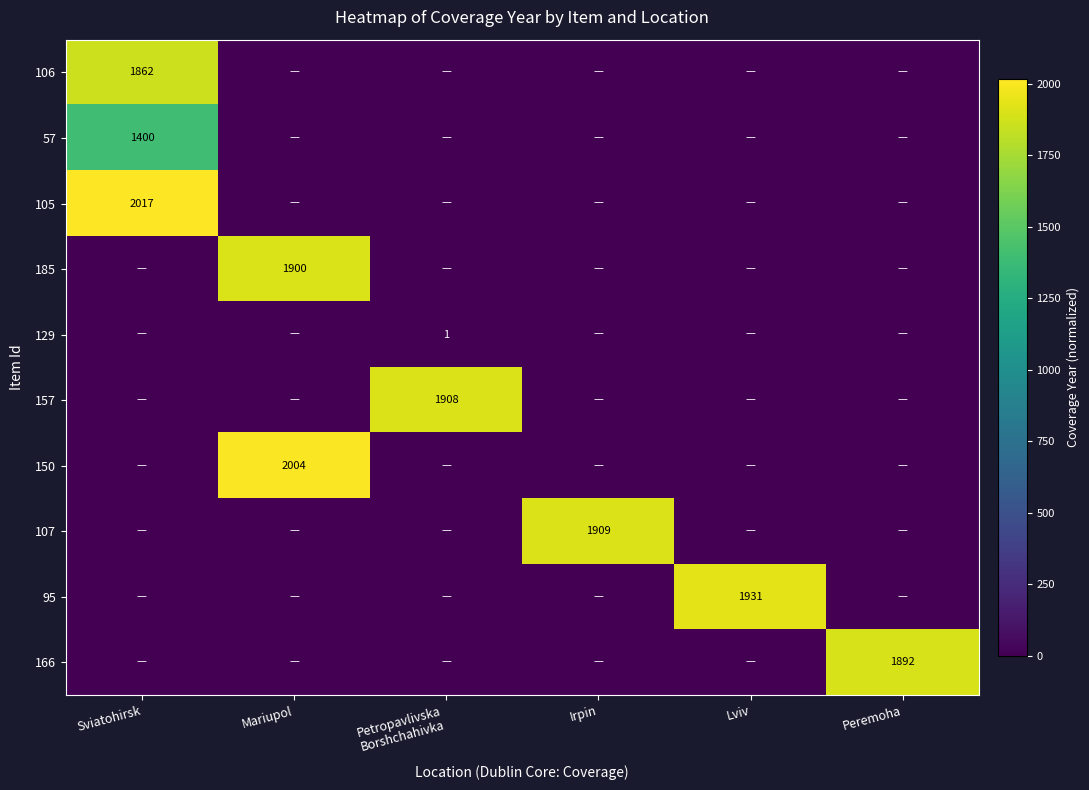

The value of 150 at Irpin is -737. True or false?

False